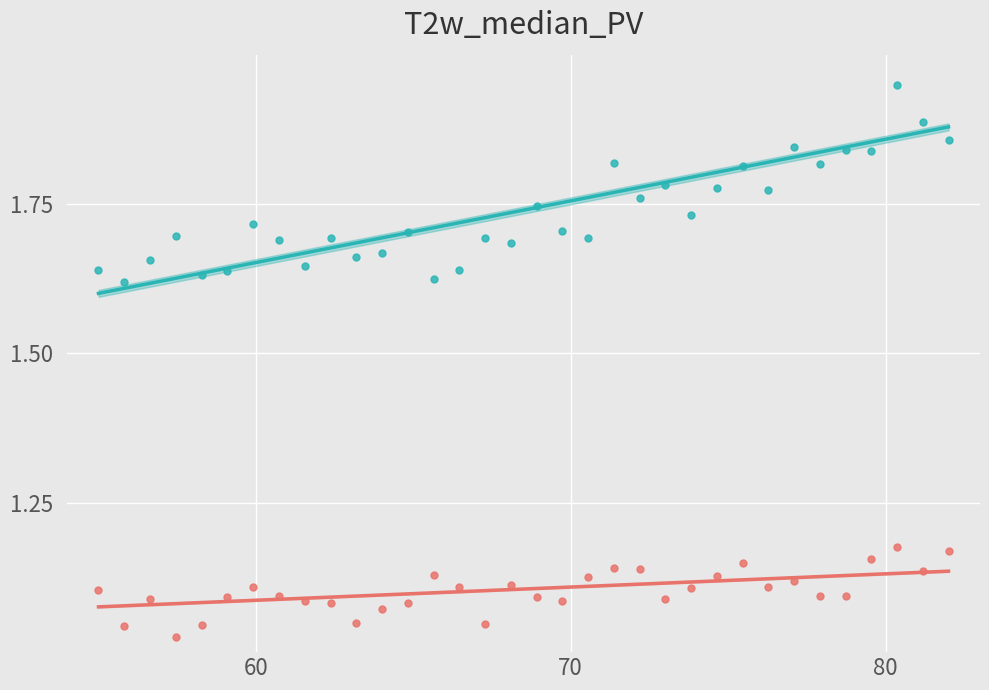

Across all data points, what is the range of Y values (max minus min)?

0.9